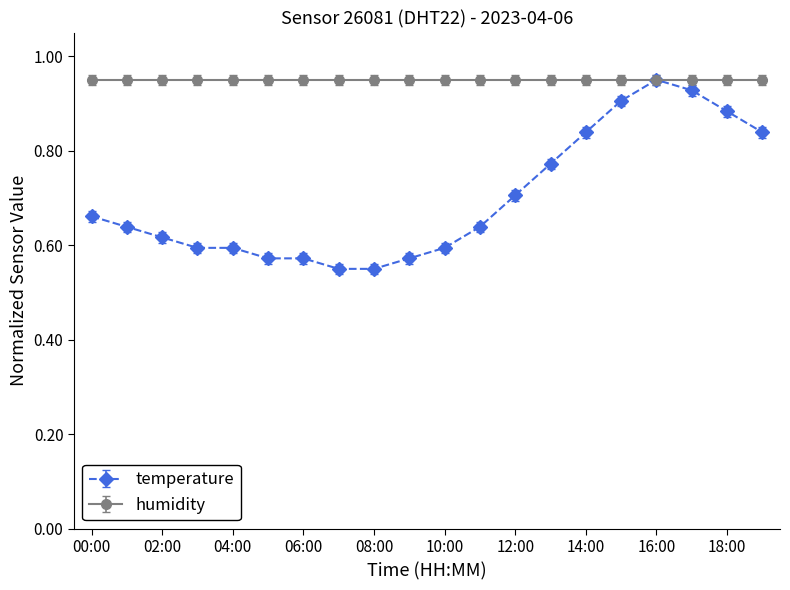

List the series in order of their overall mean, highest first.

humidity, temperature